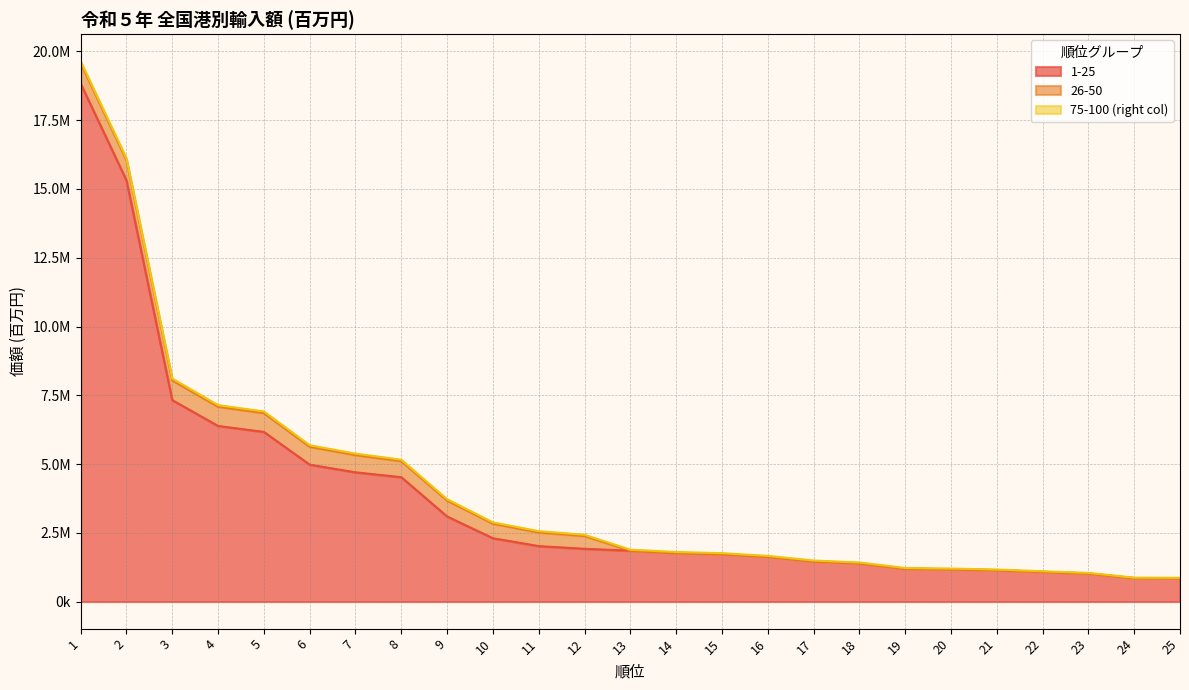

Between 17 and 15, which is larger?

15